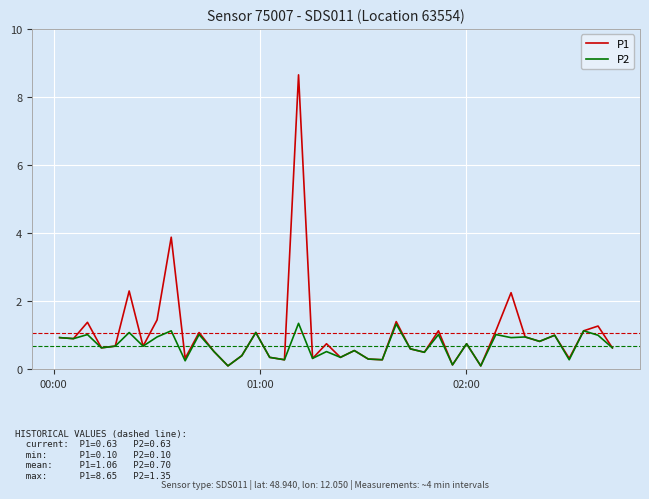

What is the average value of the P1 series?

1.1